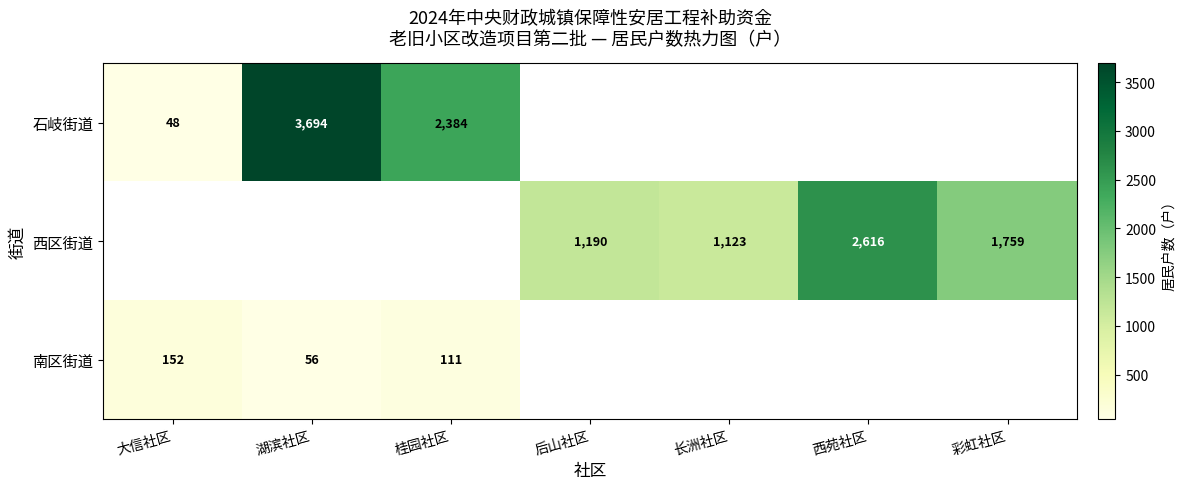

The 南区街道 series shows 111 at 桂园社区. True or false?

True